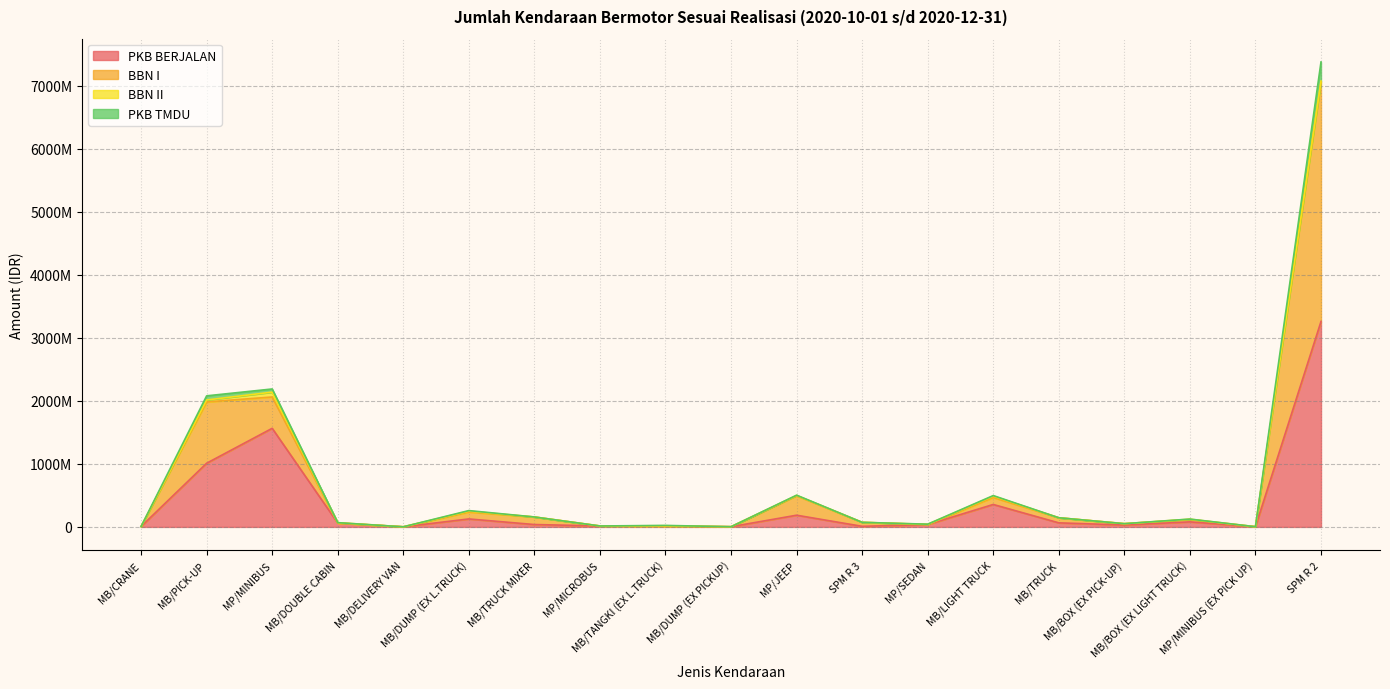

Does the chart display data point markers on the line(s)?

No